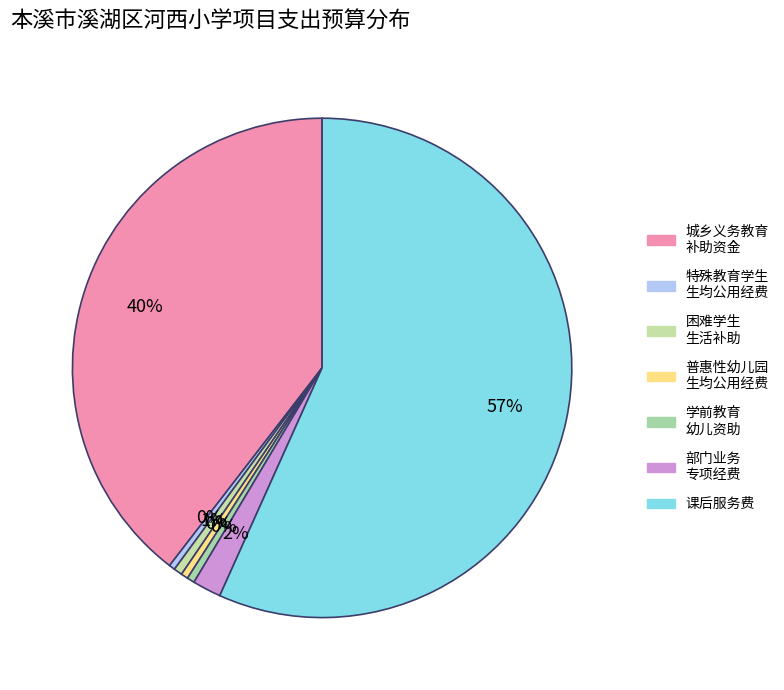

Which category accounts for the majority?

课后服务费